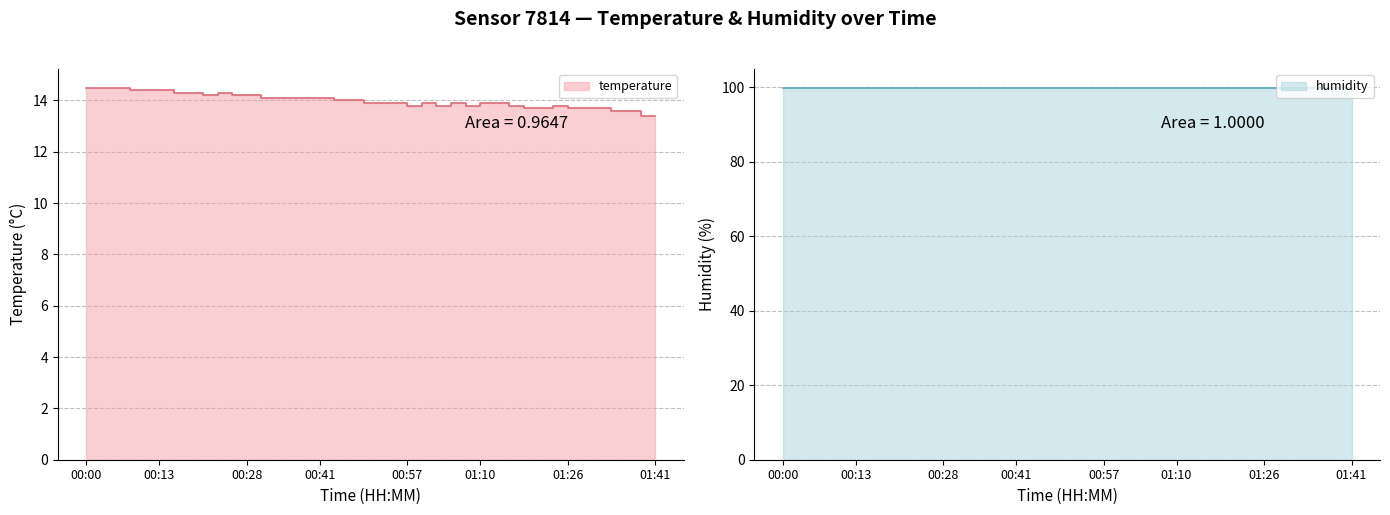

The chart shows a value of 13.9 at 00:54. True or false?

True